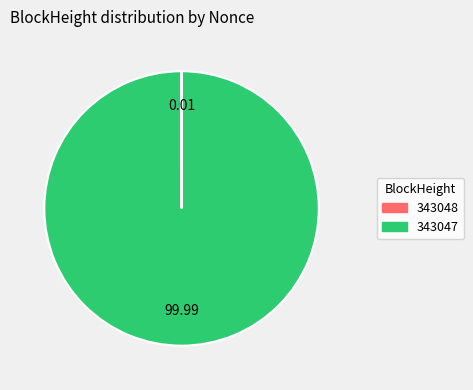

Is there a majority slice in this chart?

Yes